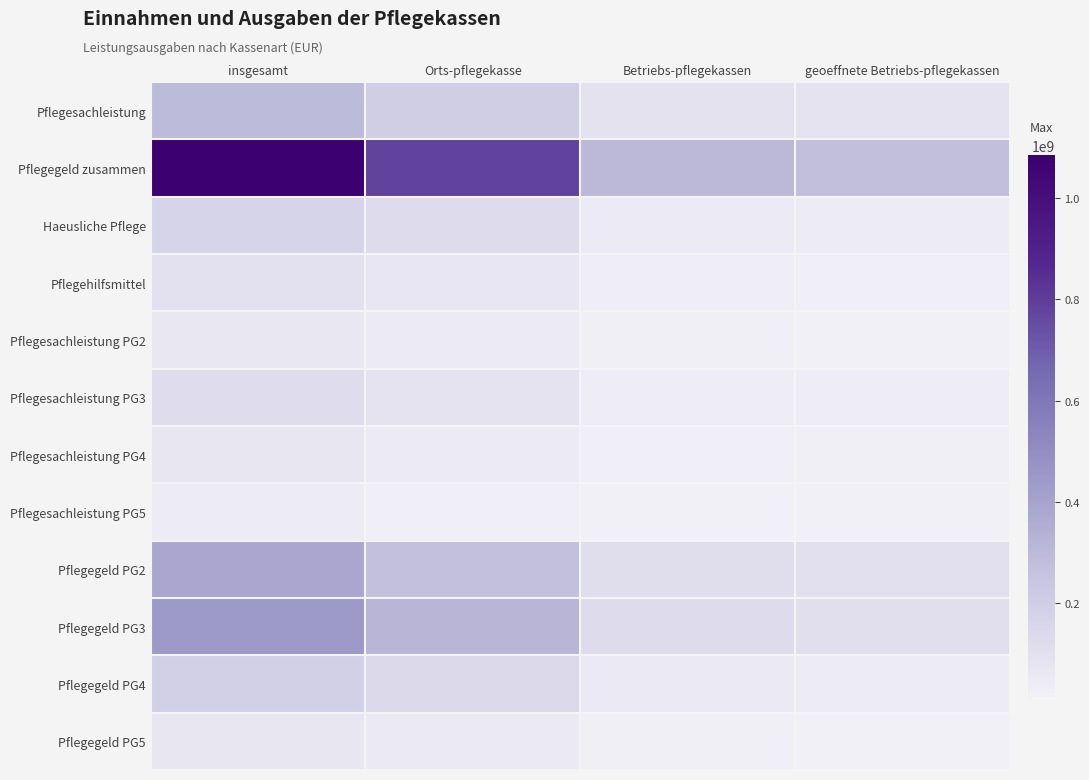

Reading right to left, what are all the values shown in this chart?

Pflegesachleistung: geoeffnete Betriebs-pflegekassen=83973373.7	Betriebs-pflegekassen=92292044.8	Orts-pflegekasse=200443239.6	insgesamt=292735284.4
Pflegegeld zusammen: geoeffnete Betriebs-pflegekassen=270514362.1	Betriebs-pflegekassen=304618908.0	Orts-pflegekasse=781160527.4	insgesamt=1085779435.4
Haeusliche Pflege: geoeffnete Betriebs-pflegekassen=40136695.4	Betriebs-pflegekassen=44921562.4	Orts-pflegekasse=121829616.2	insgesamt=166751178.6
Pflegehilfsmittel: geoeffnete Betriebs-pflegekassen=25442251.4	Betriebs-pflegekassen=28468369.0	Orts-pflegekasse=65671375.8	insgesamt=94139744.8
Pflegesachleistung PG2: geoeffnete Betriebs-pflegekassen=17082556.5	Betriebs-pflegekassen=18786596.0	Orts-pflegekasse=44918290.5	insgesamt=63704886.5
Pflegesachleistung PG3: geoeffnete Betriebs-pflegekassen=31547365.8	Betriebs-pflegekassen=34459392.5	Orts-pflegekasse=81682866.1	insgesamt=116142258.6
Pflegesachleistung PG4: geoeffnete Betriebs-pflegekassen=21138402.9	Betriebs-pflegekassen=23360034.5	Orts-pflegekasse=47575076.4	insgesamt=70935110.9
Pflegesachleistung PG5: geoeffnete Betriebs-pflegekassen=14205048.4	Betriebs-pflegekassen=15686021.7	Orts-pflegekasse=26267006.6	insgesamt=41953028.3
Pflegegeld PG2: geoeffnete Betriebs-pflegekassen=101523427.6	Betriebs-pflegekassen=114043823.2	Orts-pflegekasse=269084260.6	insgesamt=383128083.7
Pflegegeld PG3: geoeffnete Betriebs-pflegekassen=109137559.7	Betriebs-pflegekassen=122946306.5	Orts-pflegekasse=318691505.4	insgesamt=441637811.9
Pflegegeld PG4: geoeffnete Betriebs-pflegekassen=43140403.0	Betriebs-pflegekassen=48710809.7	Orts-pflegekasse=141112504.9	insgesamt=189823314.6
Pflegegeld PG5: geoeffnete Betriebs-pflegekassen=16712971.9	Betriebs-pflegekassen=18917968.6	Orts-pflegekasse=52272256.6	insgesamt=71190225.2